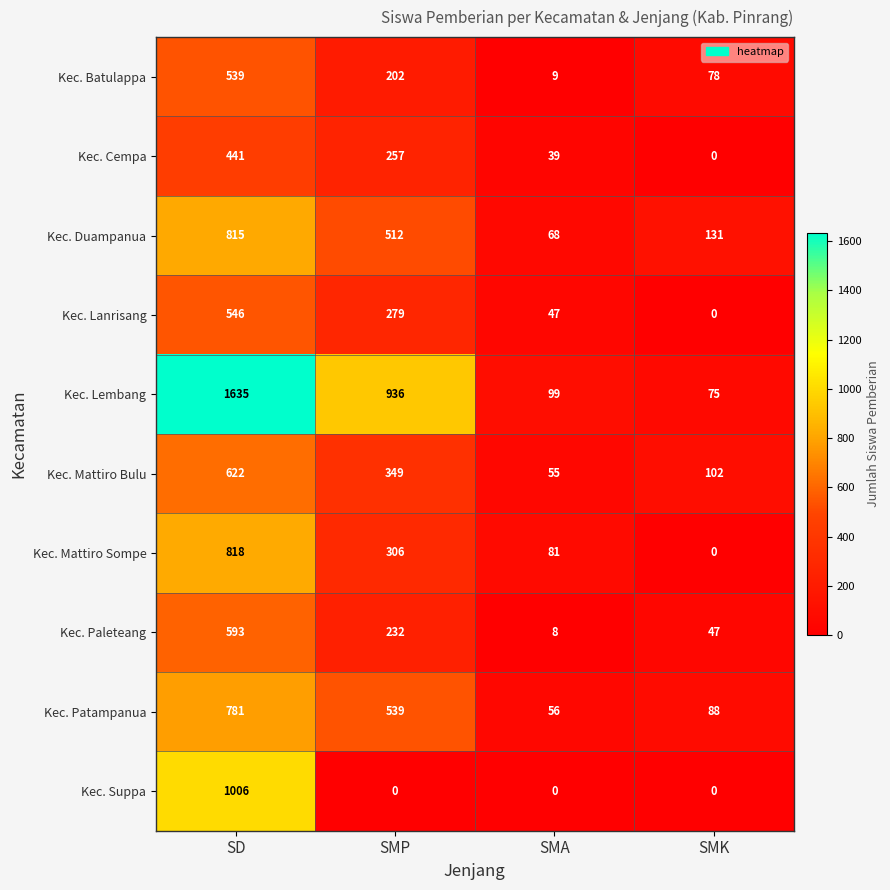

Where does the Kec. Duampanua series first go above 512?

SD